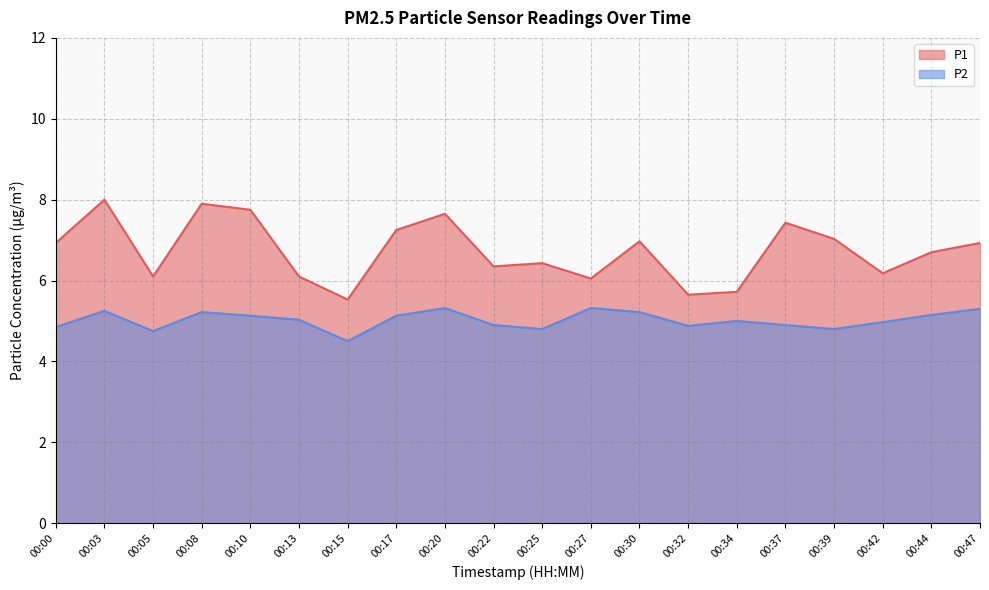

How many values in the P2 series exceed 5?

10